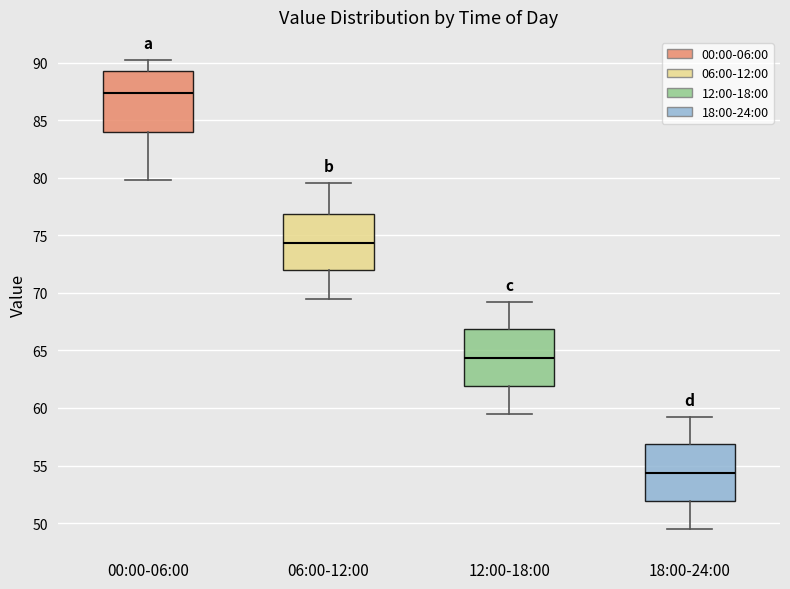

Where does the lower whisker of the box for 00:00-06:00 end on the y-axis? The values are not printed on the chart, so give them approximately, as read against the axis.

80.0